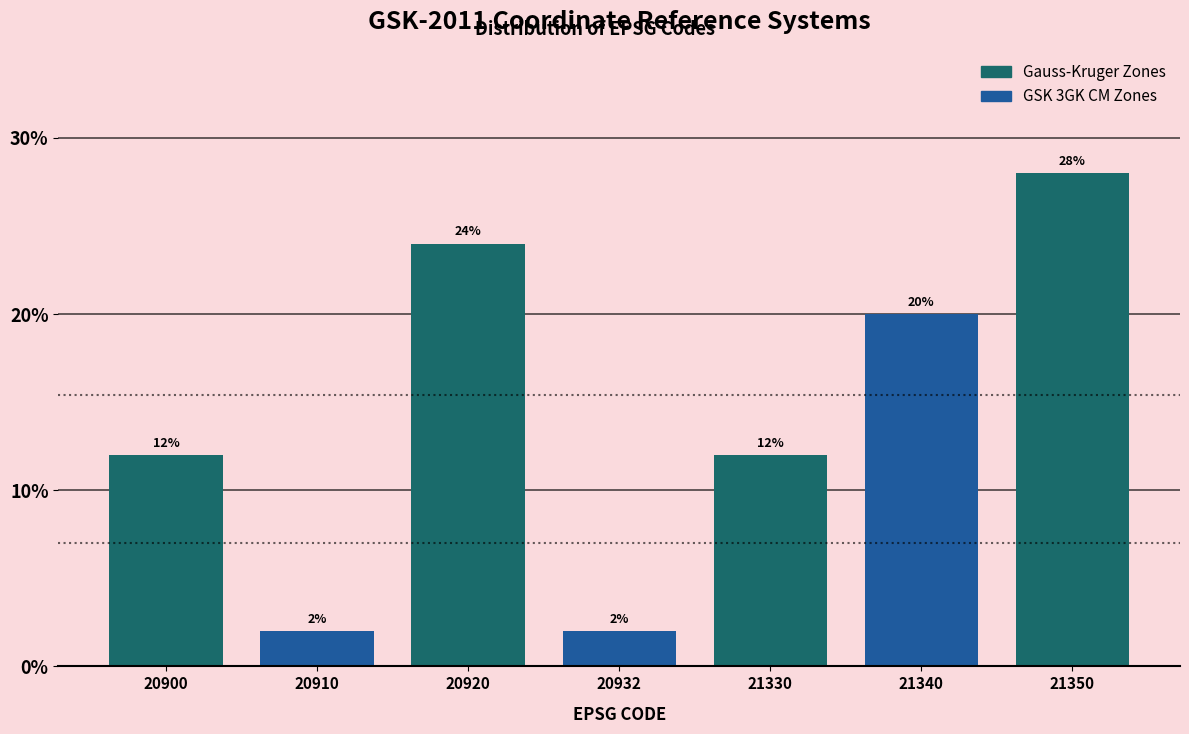

Reading right to left, list all the values displayed in this chart.

28.0	20.0	12.0	2.0	24.0	2.0	12.0